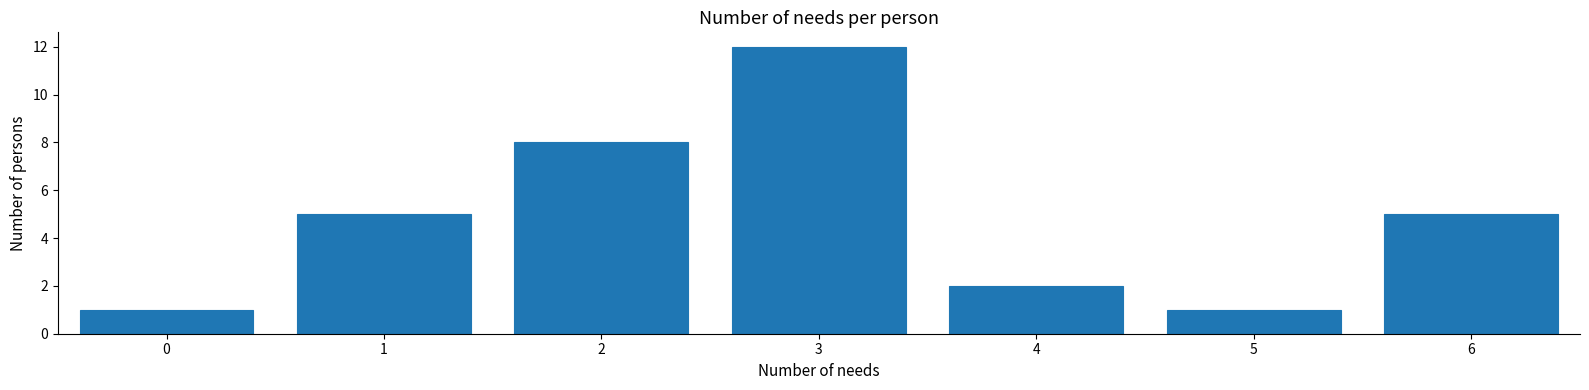

How tall is the bar that spans 3.5 to 4.5 on the x-axis? The values are not printed on the chart, so give them approximately, as read against the axis.

2